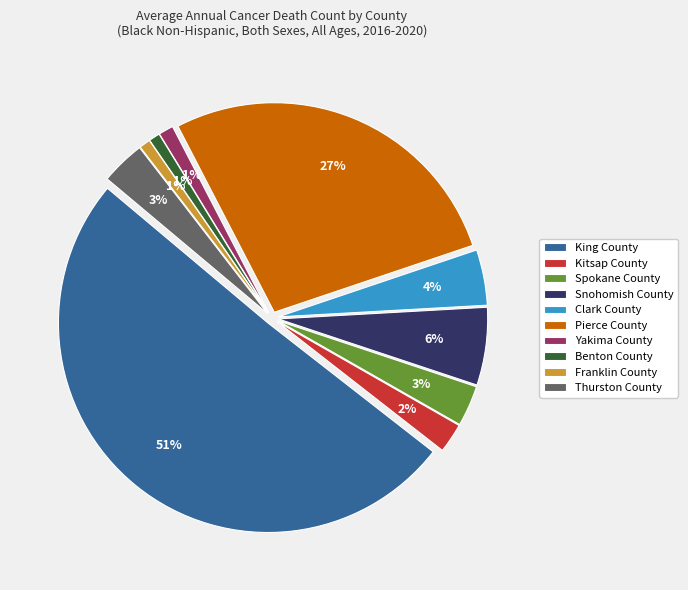

To the nearest percent, what percentage of the pie is Clark County?

4%